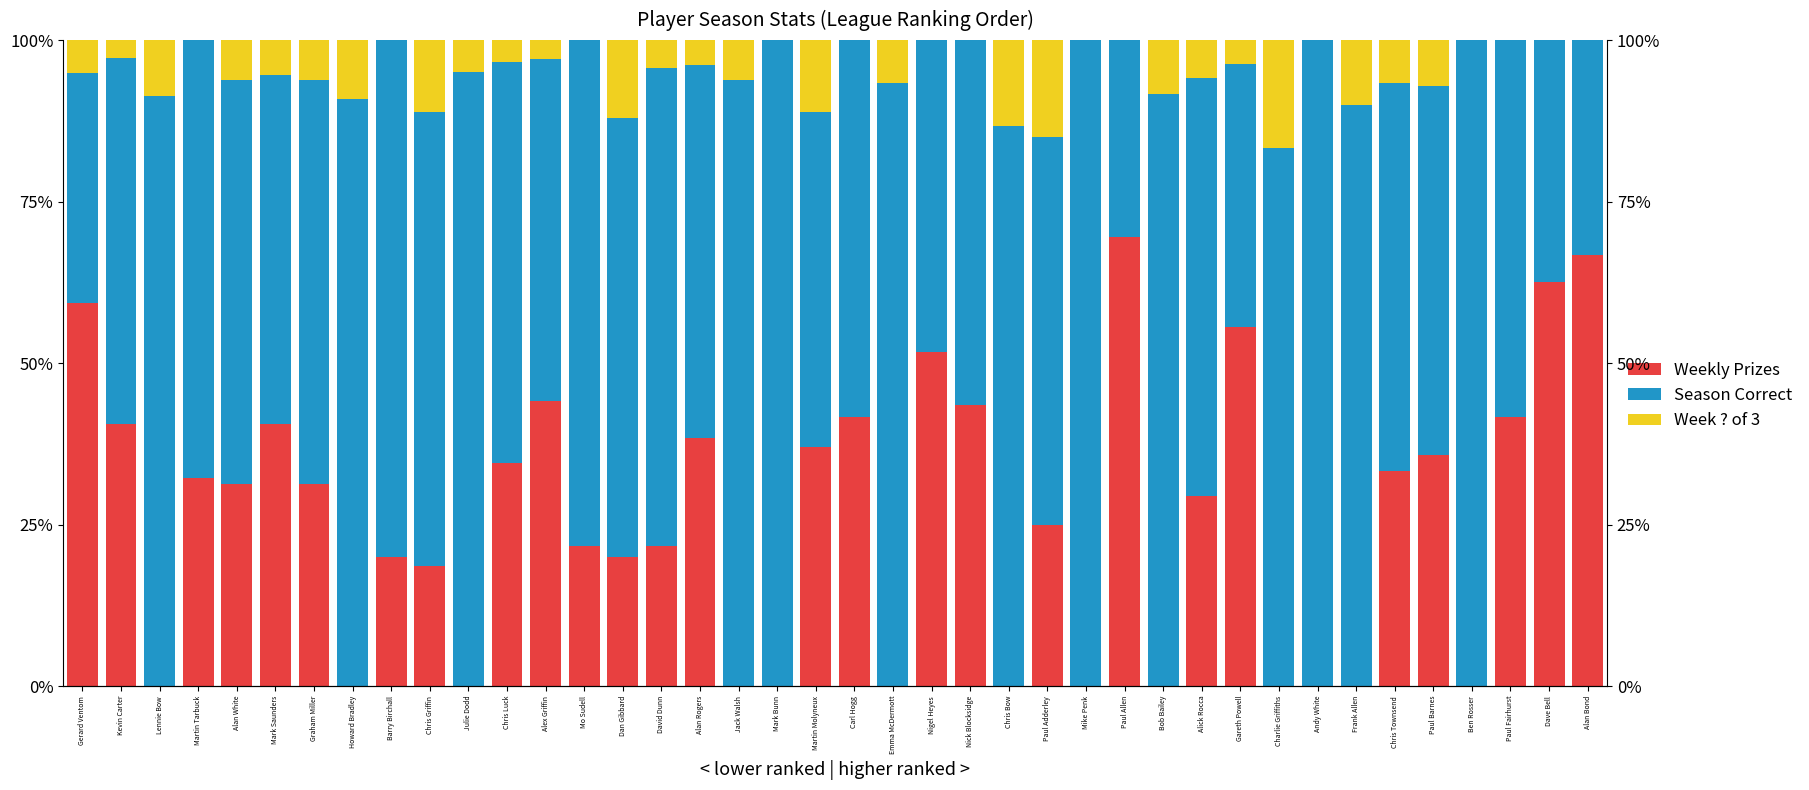

What are all the series names shown in the legend?

Weekly Prizes, Season Correct, Week ? of 3